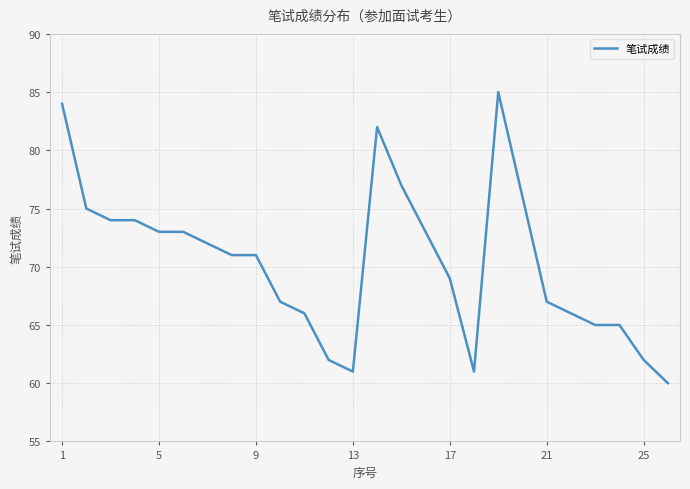

What is the maximum value shown in the chart?

85